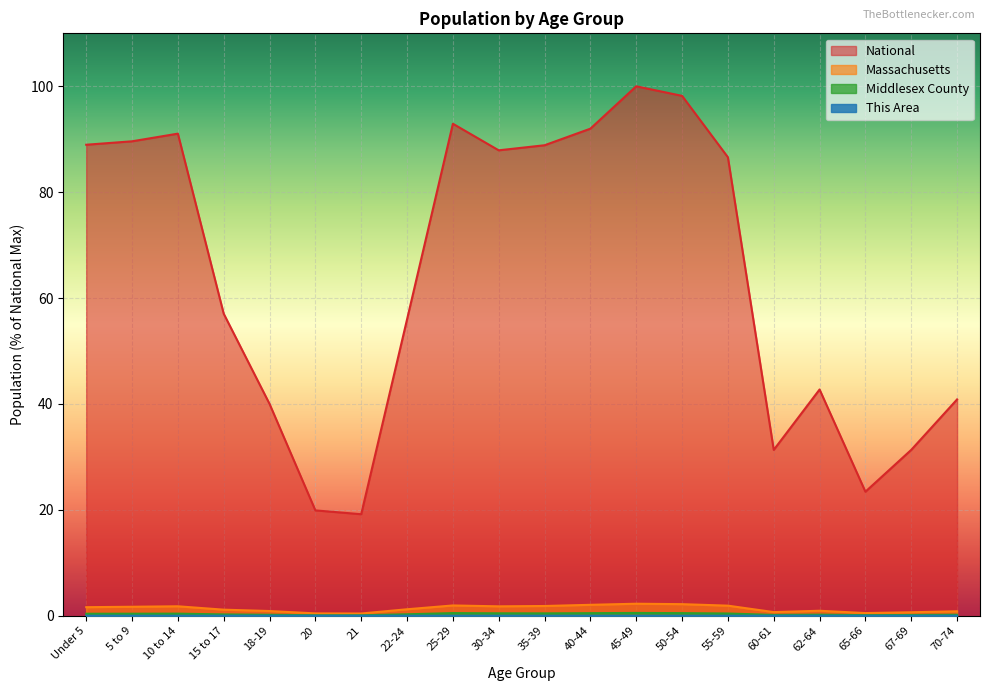

Reading left to right, what are all the values shown in this chart?

This Area: Under 5=0.0	5 to 9=0.0	10 to 14=0.0	15 to 17=0.0	18-19=0.0	20=0.0	21=0.0	22-24=0.0	25-29=0.0	30-34=0.0	35-39=0.0	40-44=0.0	45-49=0.0	50-54=0.0	55-59=0.0	60-61=0.0	62-64=0.0	65-66=0.0	67-69=0.0	70-74=0.0
Middlesex County: Under 5=0.4	5 to 9=0.4	10 to 14=0.4	15 to 17=0.3	18-19=0.2	20=0.1	21=0.1	22-24=0.3	25-29=0.5	30-34=0.5	35-39=0.4	40-44=0.5	45-49=0.5	50-54=0.5	55-59=0.4	60-61=0.2	62-64=0.2	65-66=0.1	67-69=0.1	70-74=0.2
Massachusetts: Under 5=1.6	5 to 9=1.7	10 to 14=1.8	15 to 17=1.1	18-19=0.9	20=0.4	21=0.4	22-24=1.2	25-29=1.9	30-34=1.8	35-39=1.8	40-44=2.1	45-49=2.3	50-54=2.2	55-59=1.9	60-61=0.7	62-64=0.9	65-66=0.5	67-69=0.7	70-74=0.8
National: Under 5=89.0	5 to 9=89.6	10 to 14=91.1	15 to 17=57.0	18-19=40.0	20=19.9	21=19.2	22-24=56.0	25-29=92.9	30-34=87.9	35-39=88.9	40-44=92.0	45-49=100.0	50-54=98.2	55-59=86.6	60-61=31.3	62-64=42.7	65-66=23.4	67-69=31.3	70-74=40.9